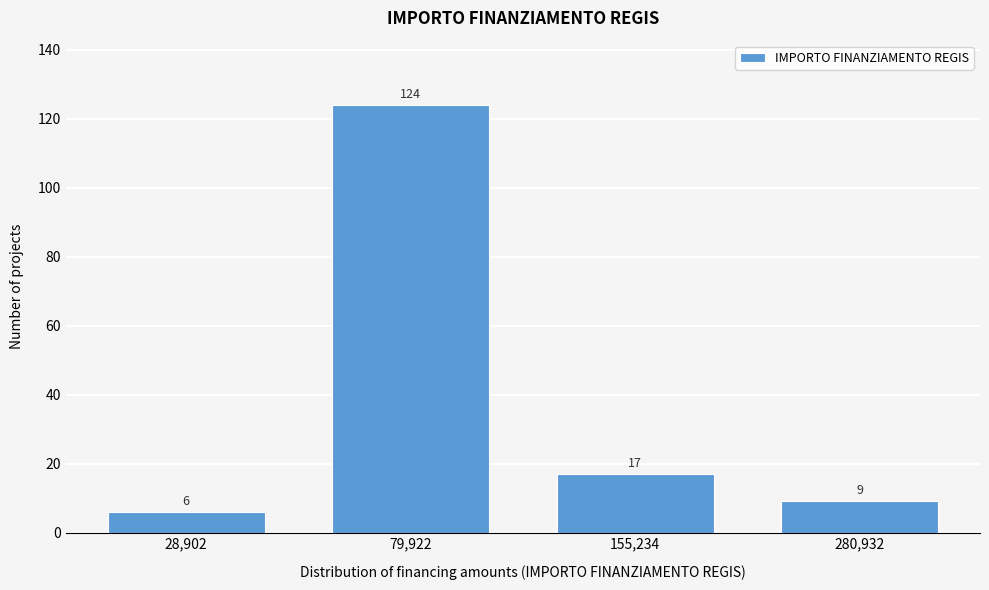

Reading left to right, extract all data points from this chart.

6	124	17	9